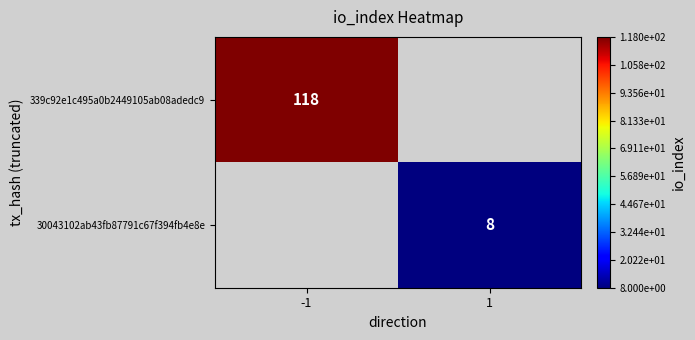

Is the value of 30043102ab43fb87791c67f394fb4e8e at 1 greater than the value of 339c92e1c495a0b2449105ab08adedc9 at -1?

No